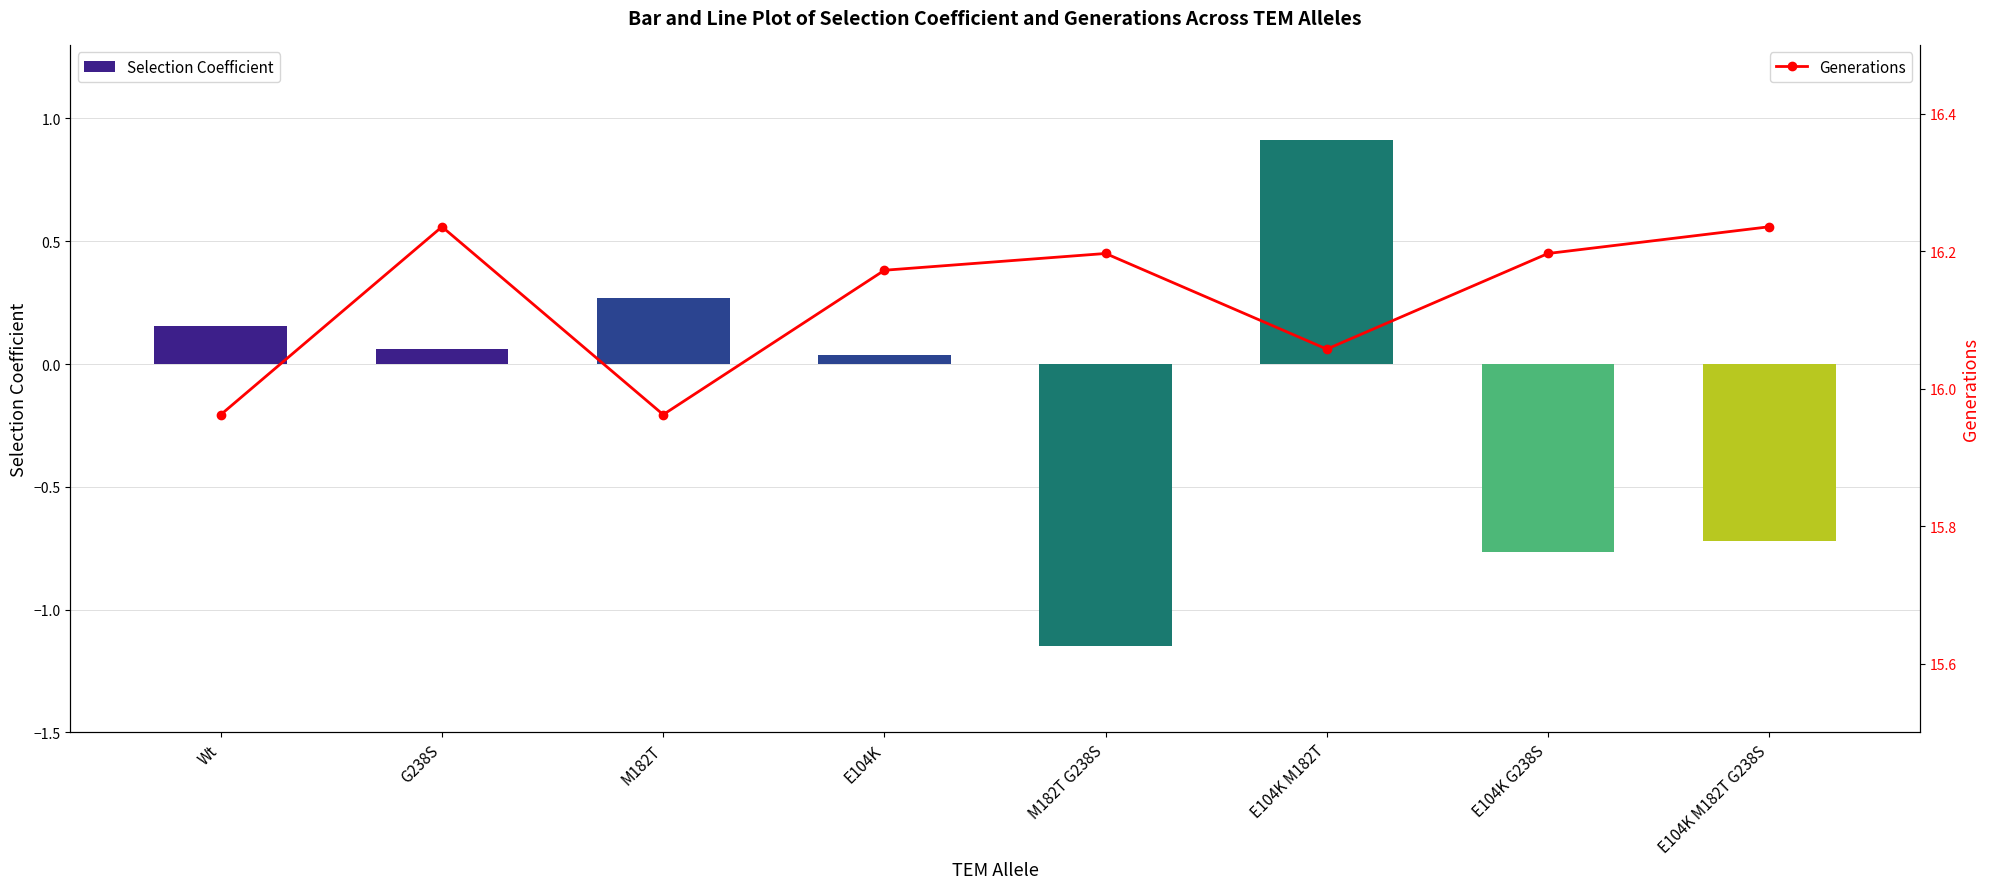

Reading left to right, list all the values displayed in this chart.

Selection Coefficient: 0.2	0.1	0.3	0.0	-1.1	0.9	-0.8	-0.7
Generations: 16.0	16.2	16.0	16.2	16.2	16.1	16.2	16.2